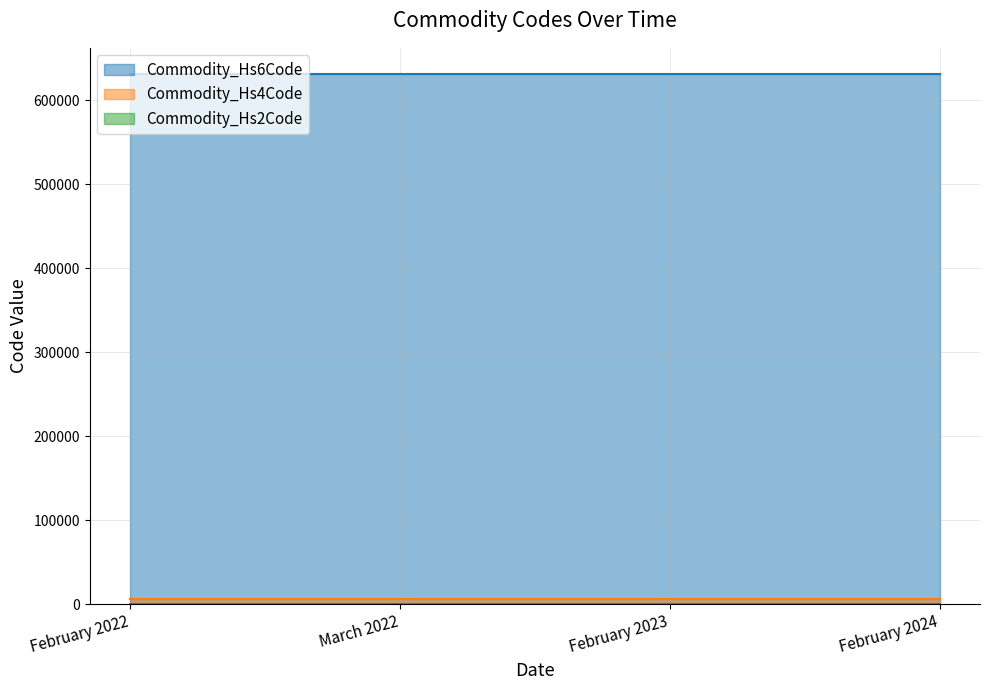

True or false: Commodity_Hs2Code and Commodity_Hs6Code cross at least once.

False